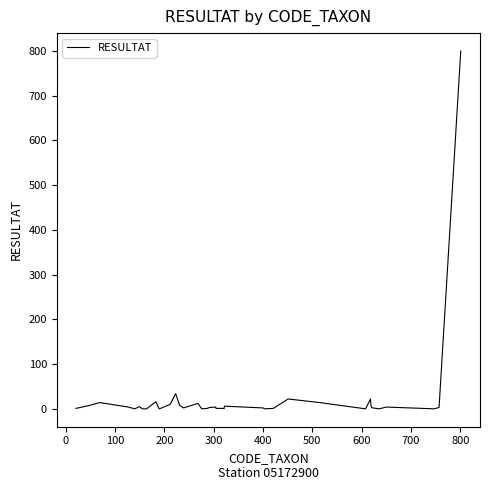

What is the maximum value shown in the chart?

800